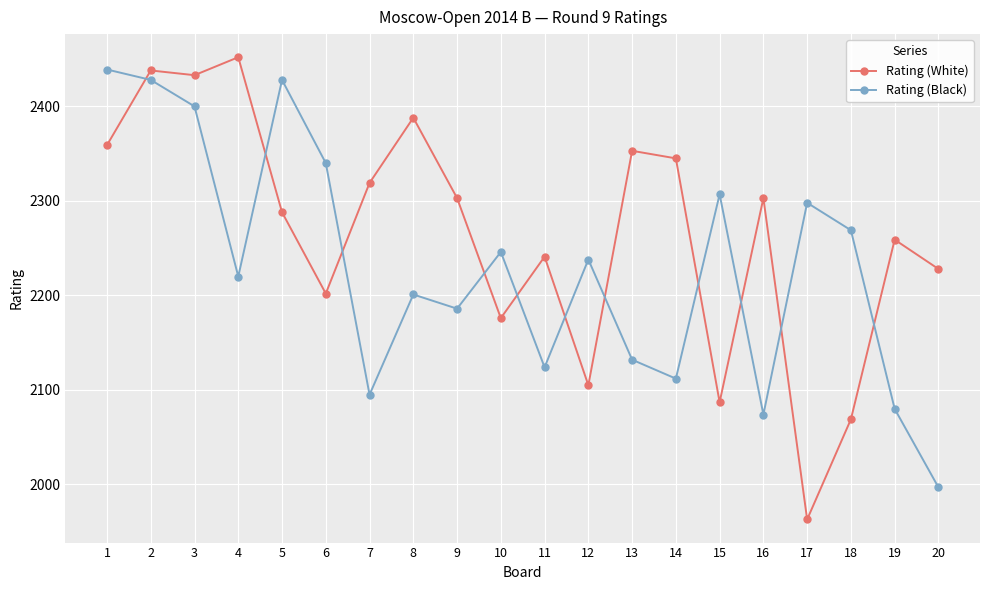

What is the smallest value displayed?

1963